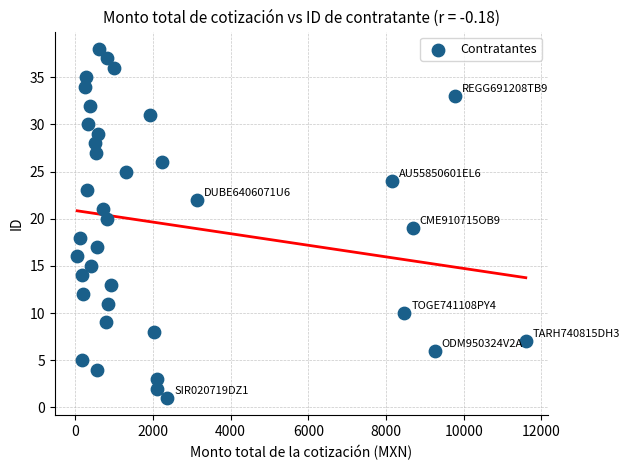

What is the range of Y values (max minus min)?

37